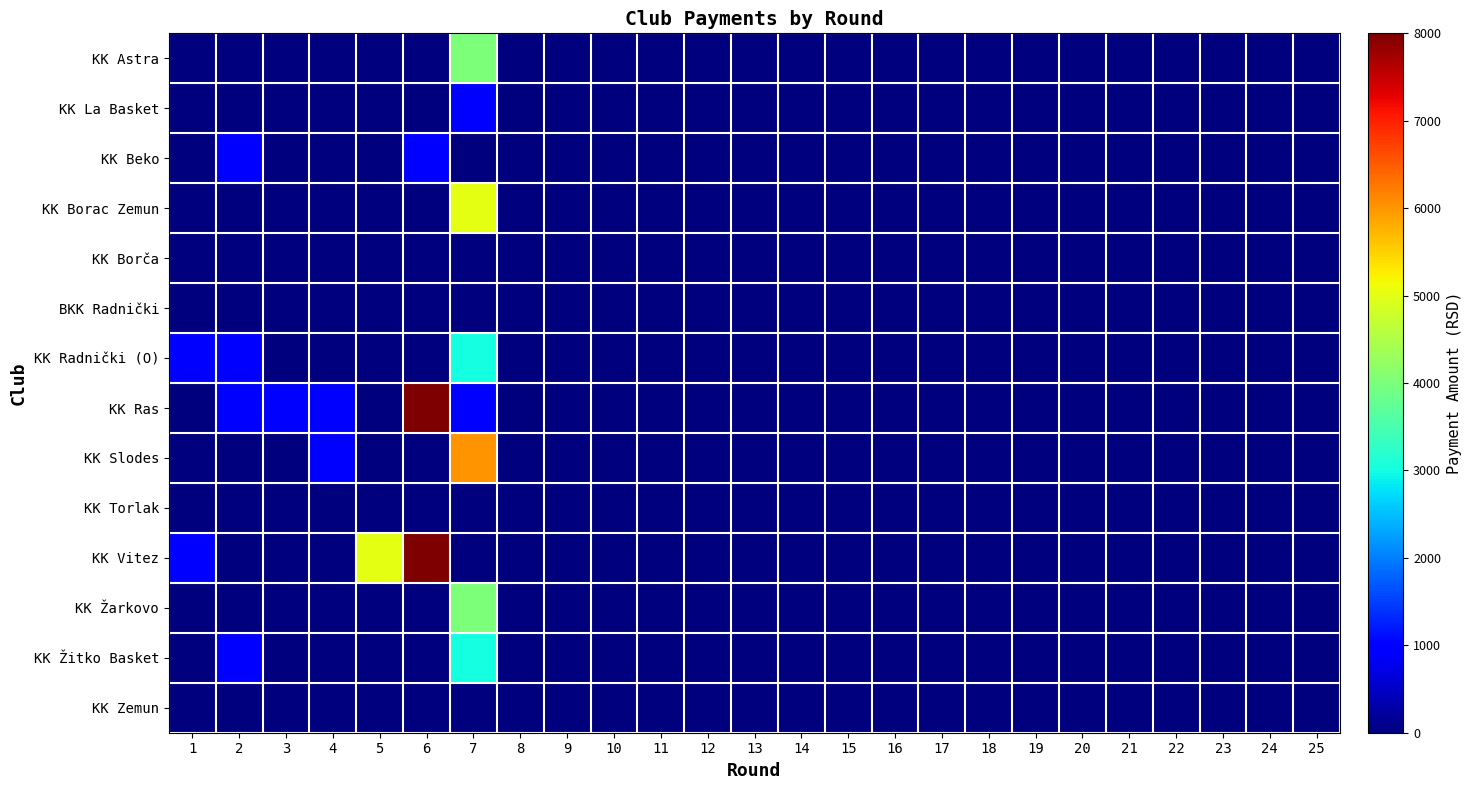

At how many categories does at least one series exceed 562?

7